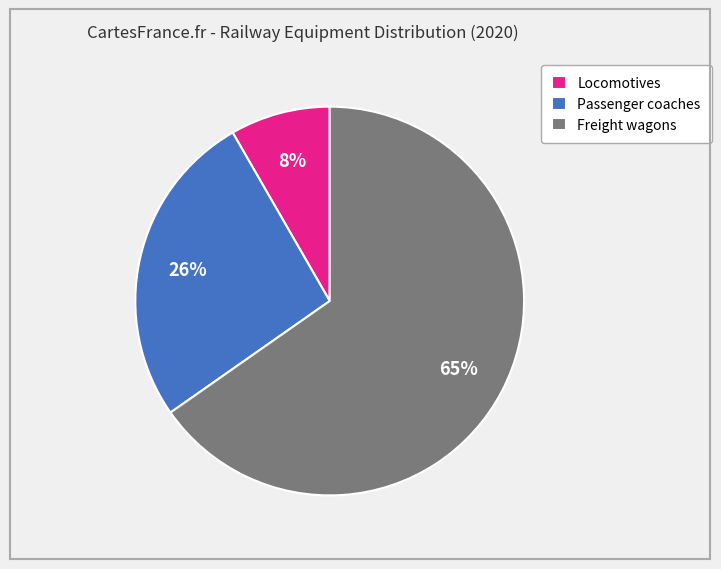

Is there a majority slice in this chart?

Yes